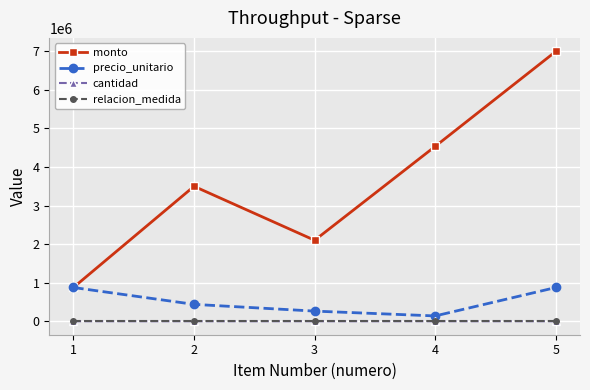

What is the difference between the second highest and second lowest values in the monto series?

2437500